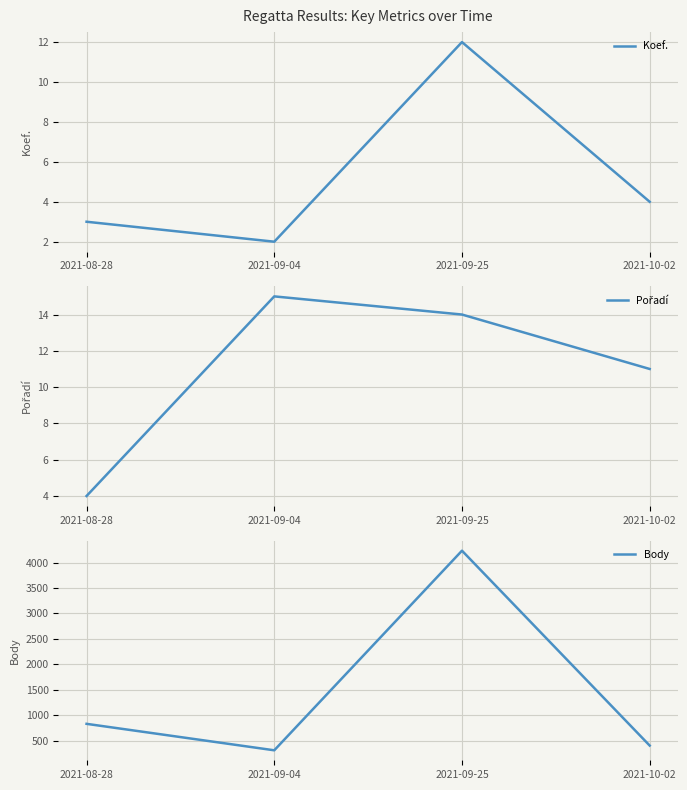

True or false: Body has a value of 120 at 2021-09-04.

False